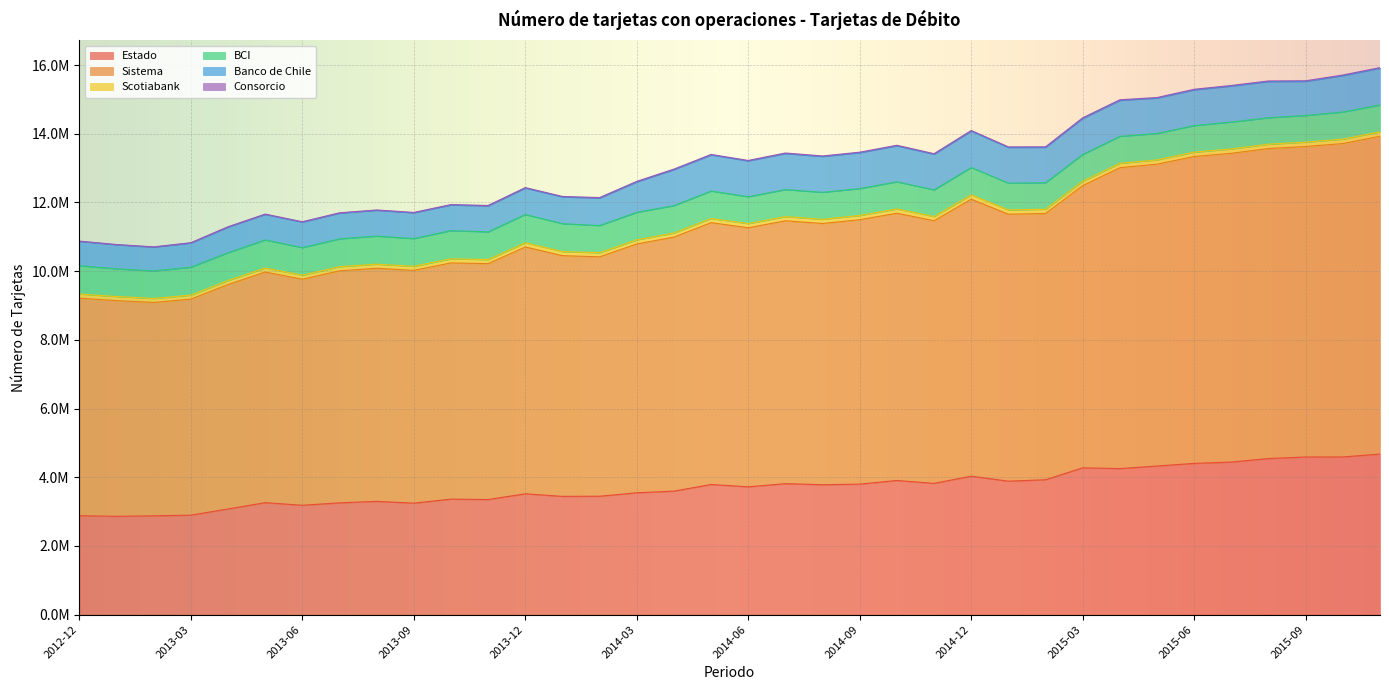

True or false: Consorcio has more than 2 interior local peaks.

False